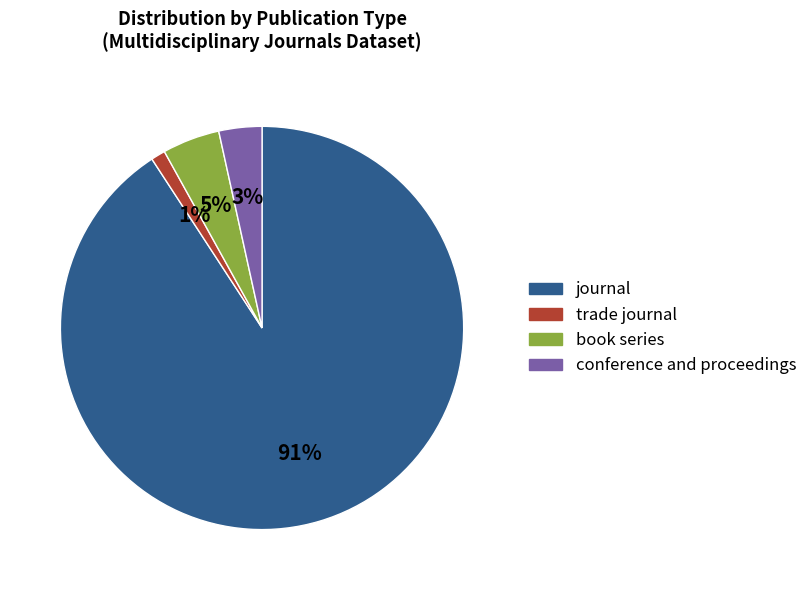

Which slice represents more than half of the pie?

journal